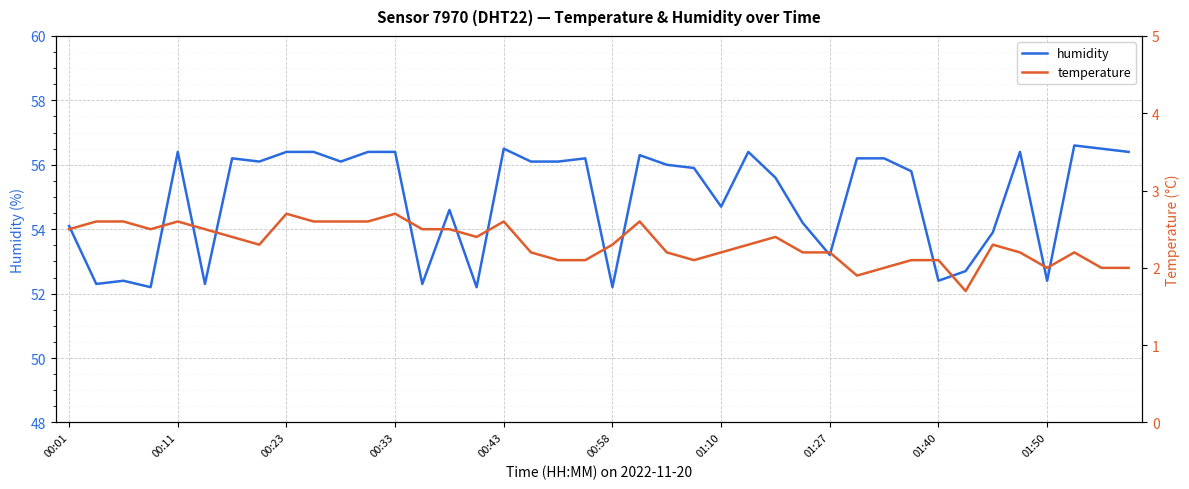

How many data points in humidity are above 56?

20